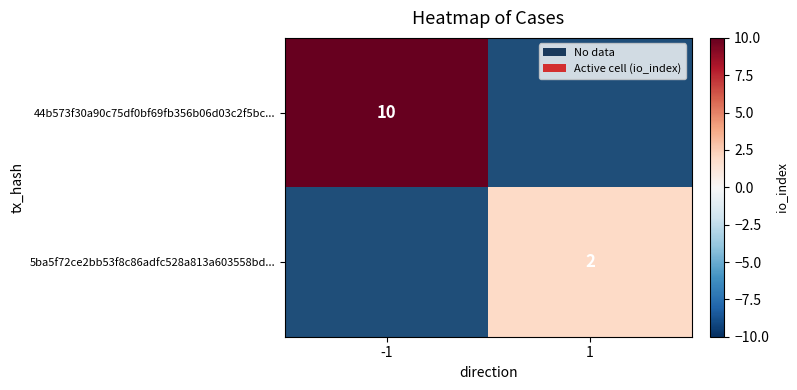

The value of 5ba5f72ce2bb53f8c86adfc528a813a603558bd... at 1 is 1. True or false?

False